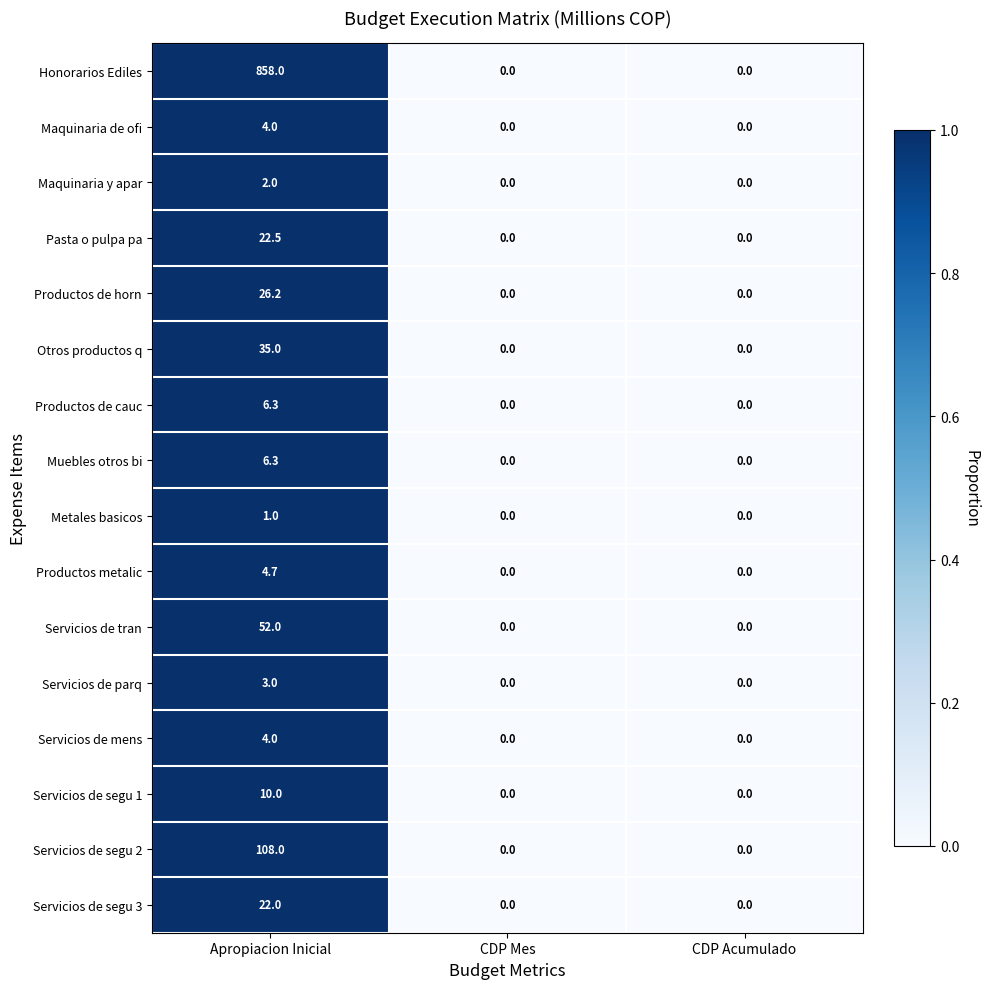

True or false: Servicios de segu 3 has a value of 7.5 at Apropiacion Inicial.

False